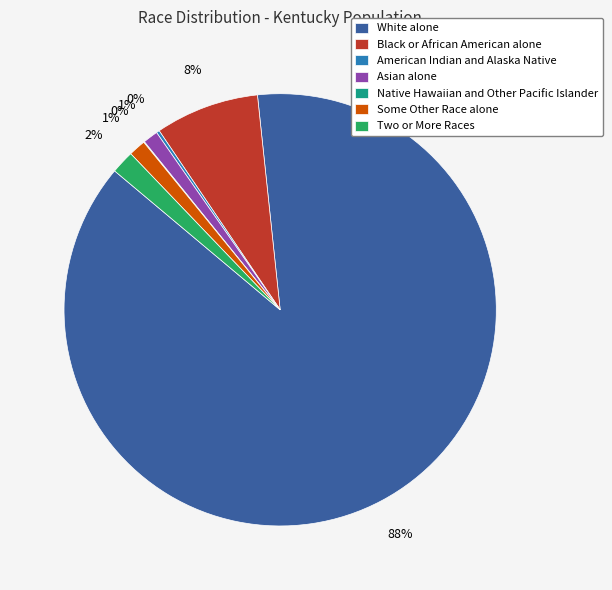

Is it true that Asian alone is 1% of the pie?

True